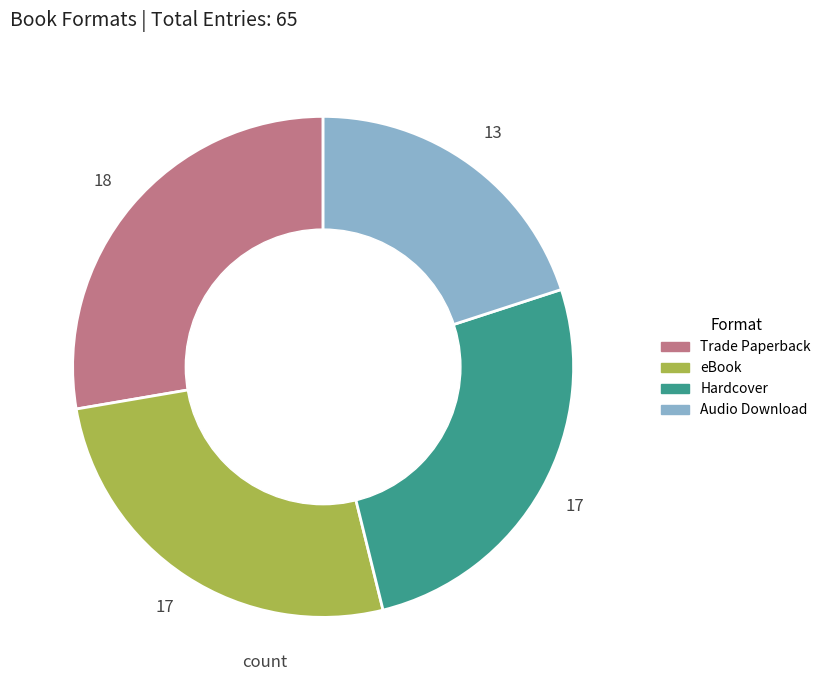

Does Audio Download account for over 50% of the chart?

No